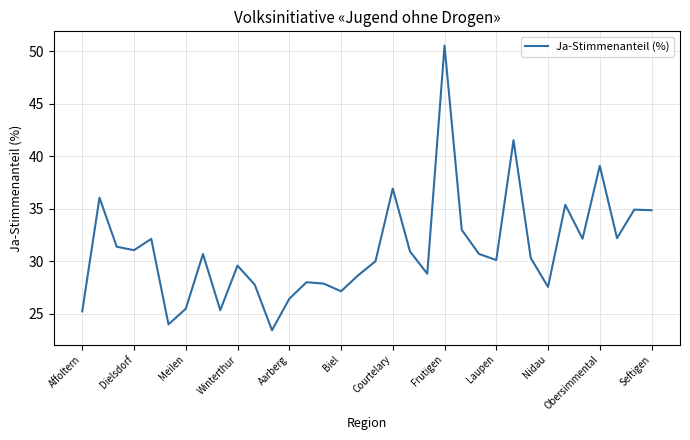

What is the greatest value displayed?

50.6